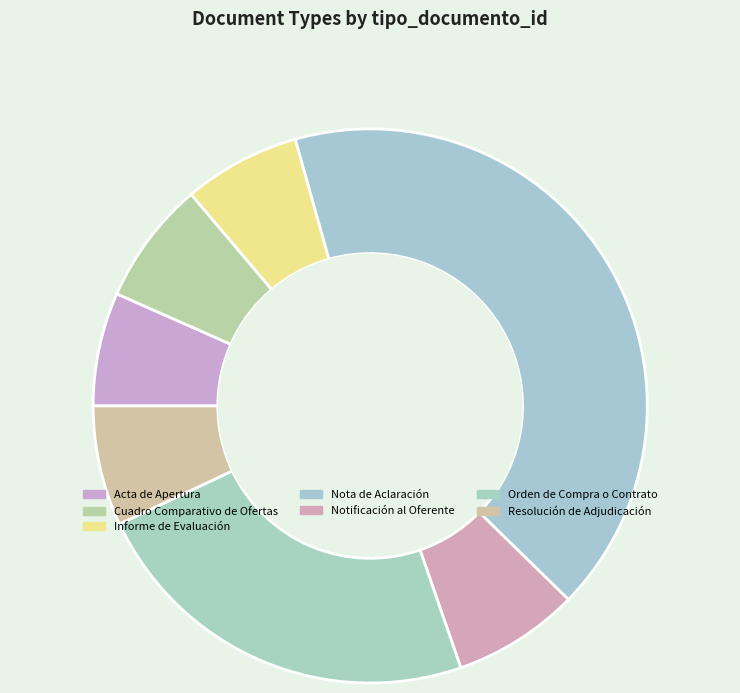

What is the ratio of the value at Notificación al Oferente to the value at Orden de Compra o Contrato?

0.3